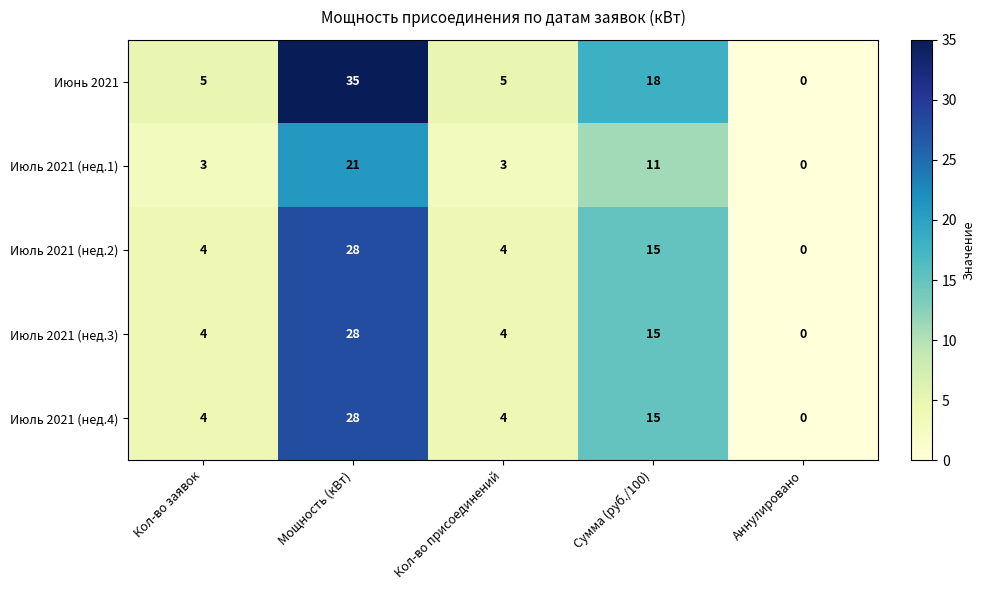

Which series has the largest range (max minus min)?

Июнь 2021